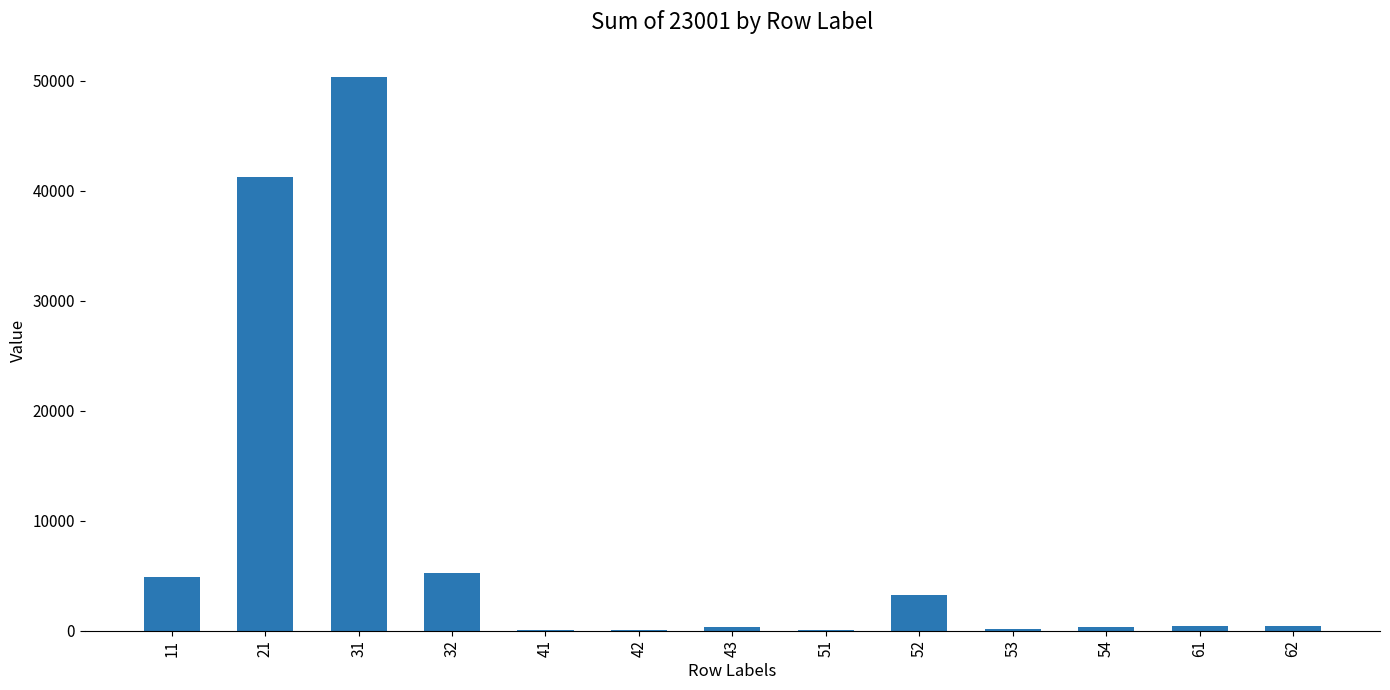

What is the greatest value displayed?

50274.8